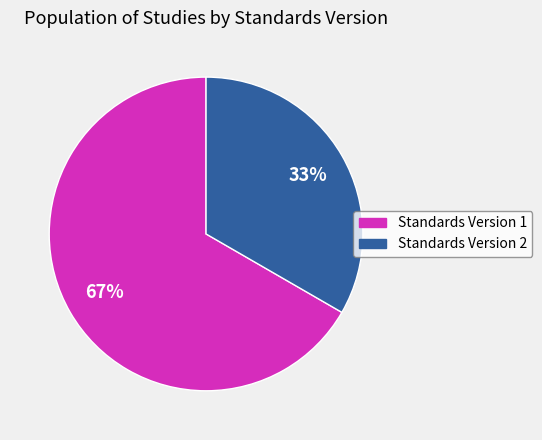

Count the number of slices in the pie.

2